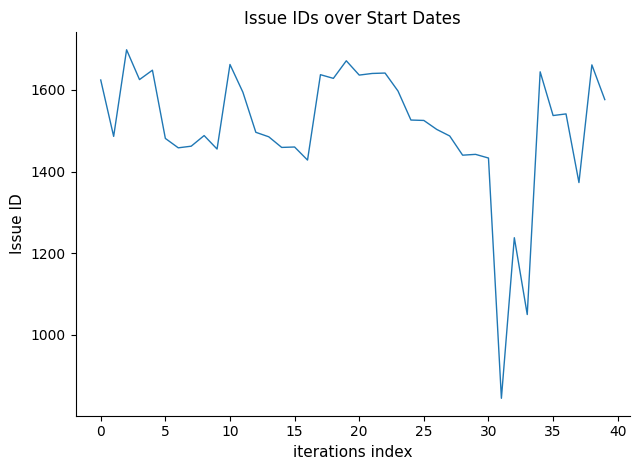

What is the maximum value shown in the chart?

1698